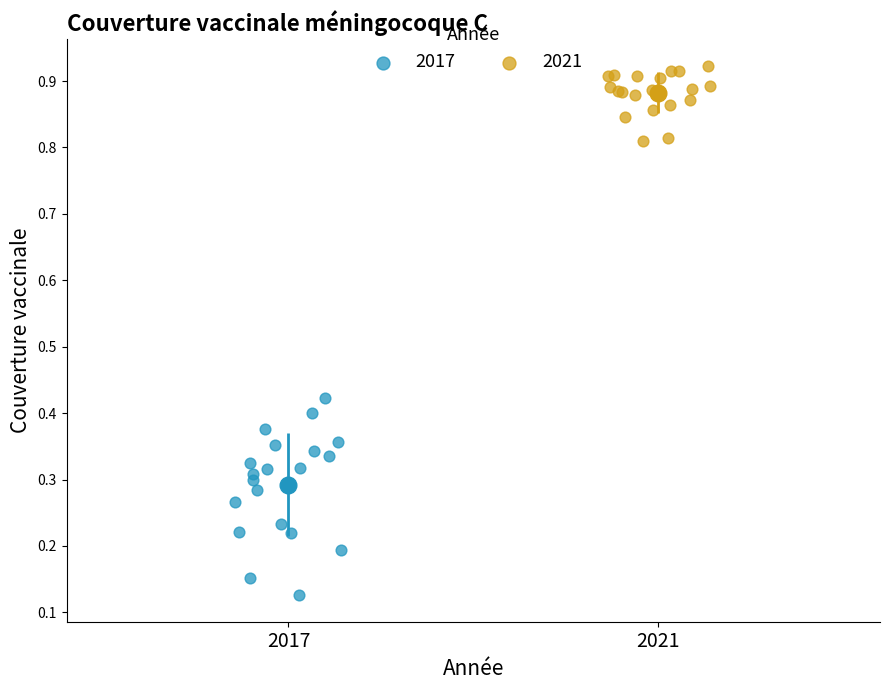

Which series reaches the maximum Y coordinate?

2021